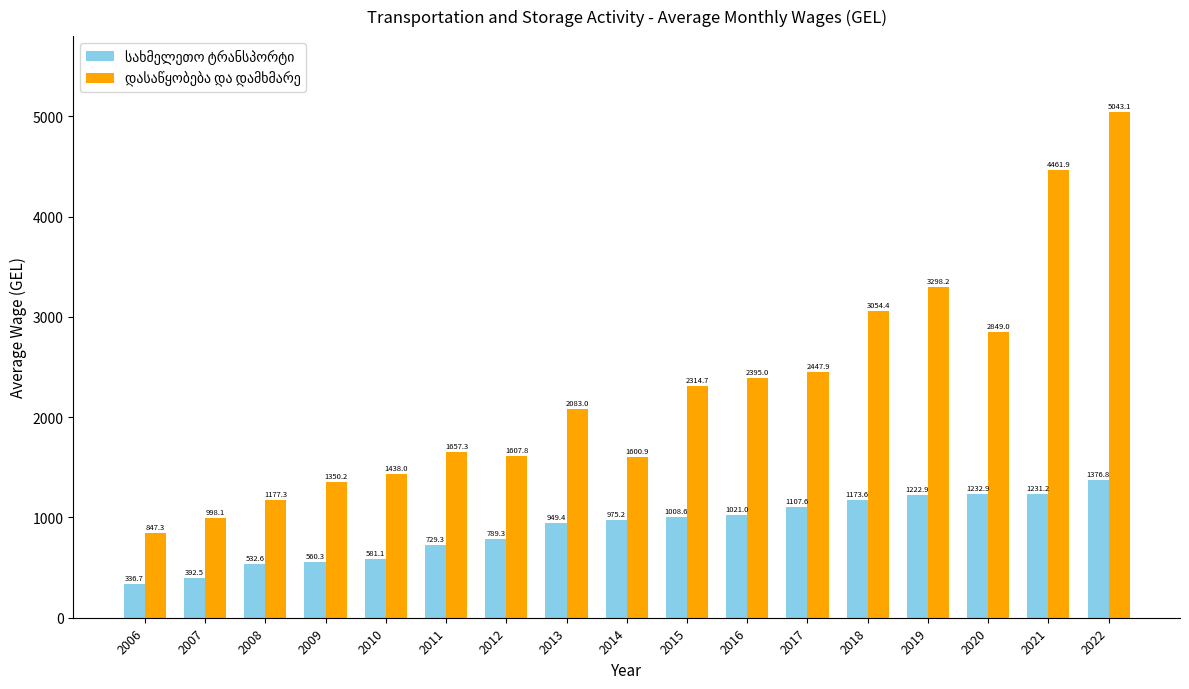

What is the spread (max minus min) of values at 2008?

644.7